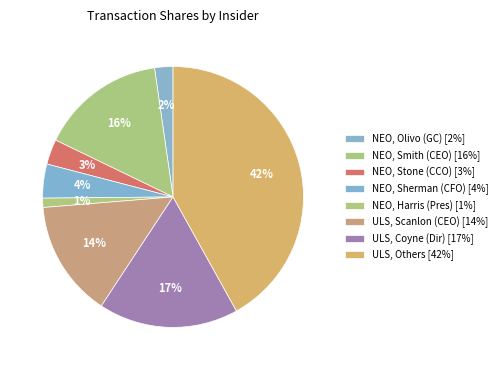

How many slices are in this pie chart?

8